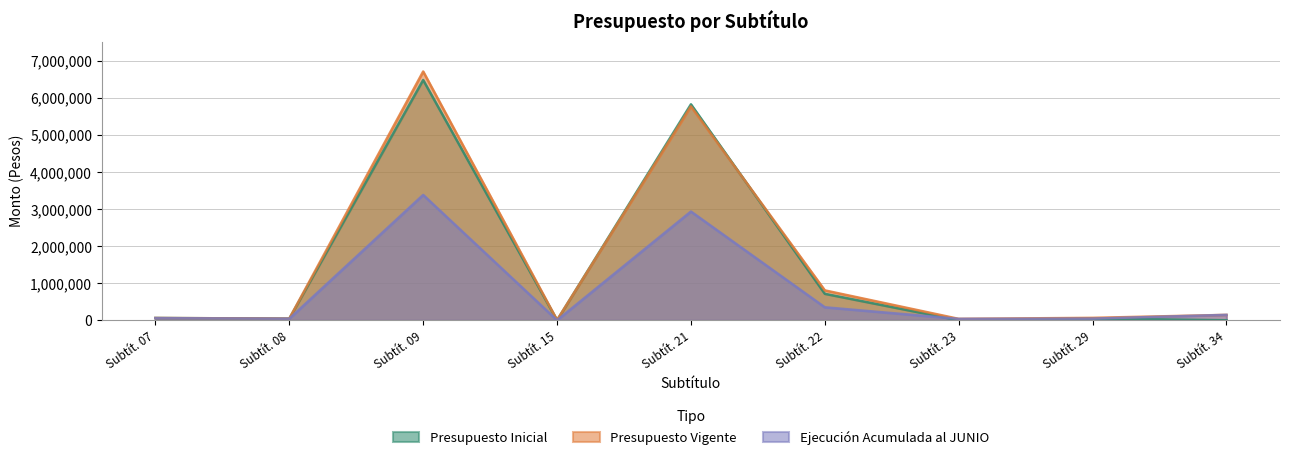

Is the value of Presupuesto Vigente at Subtít. 09 greater than the value of Ejecución Acumulada al JUNIO at Subtít. 29?

Yes